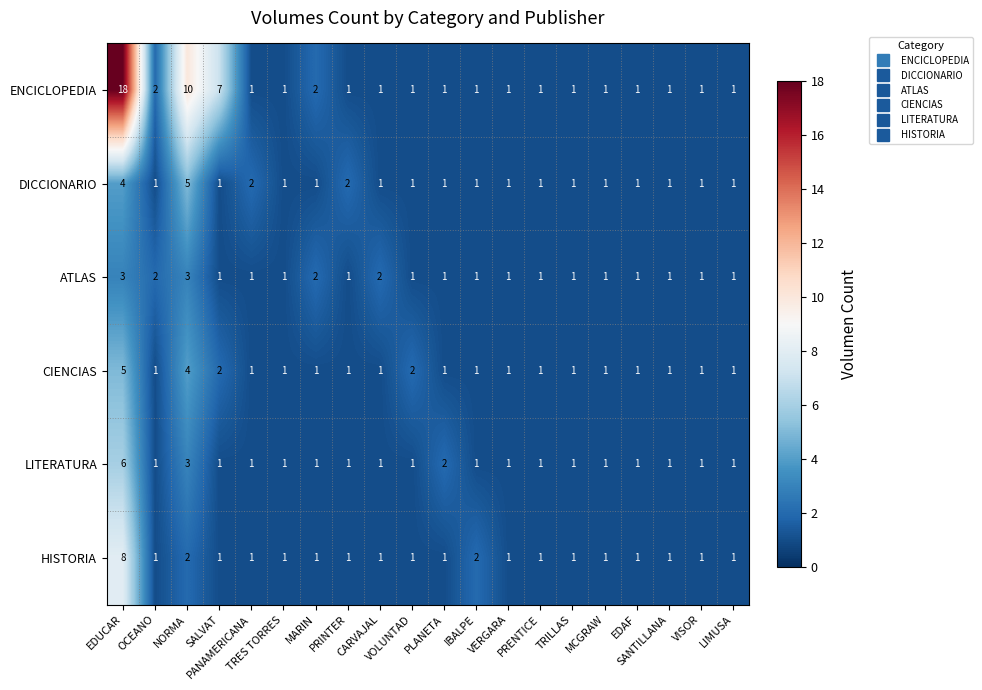

How many LITERATURA values are between 1 and 2?

18